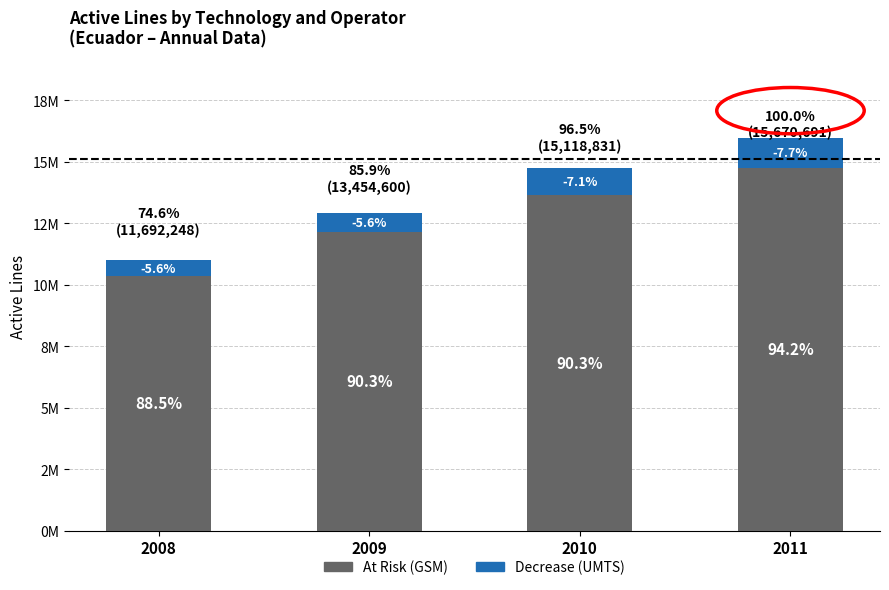

What is the value of the At Risk (GSM) bar at the 4th from the left?

14759020